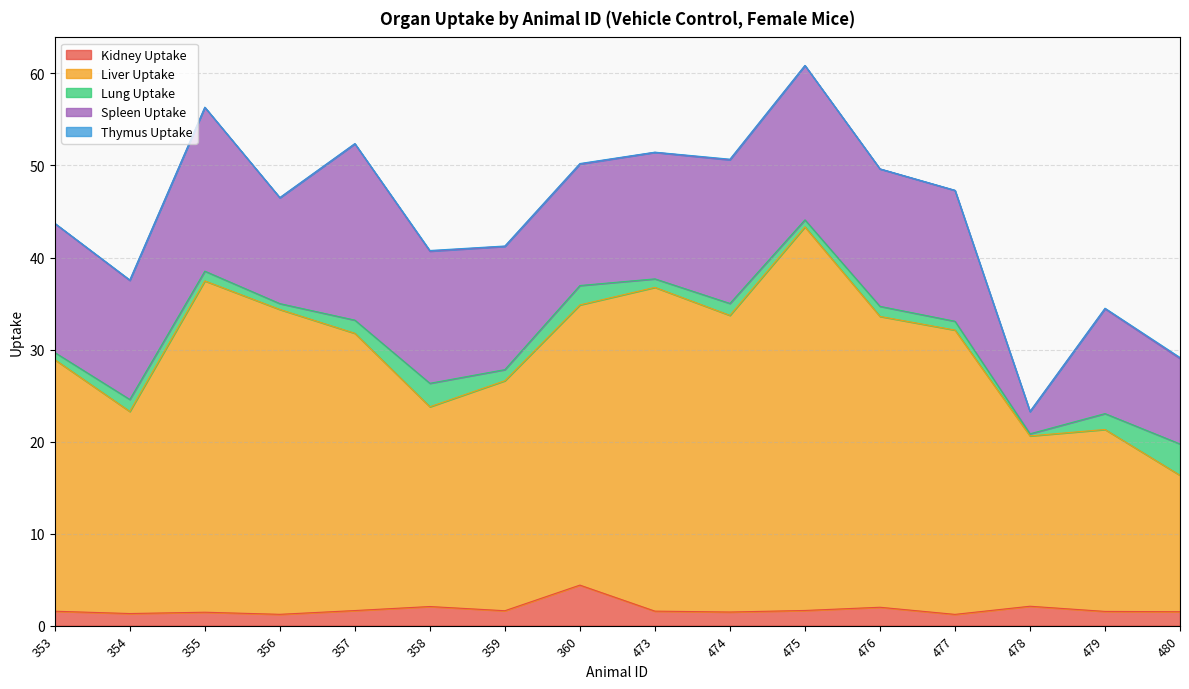

True or false: Lung Uptake has more than 2 points higher than both neighbors.

True